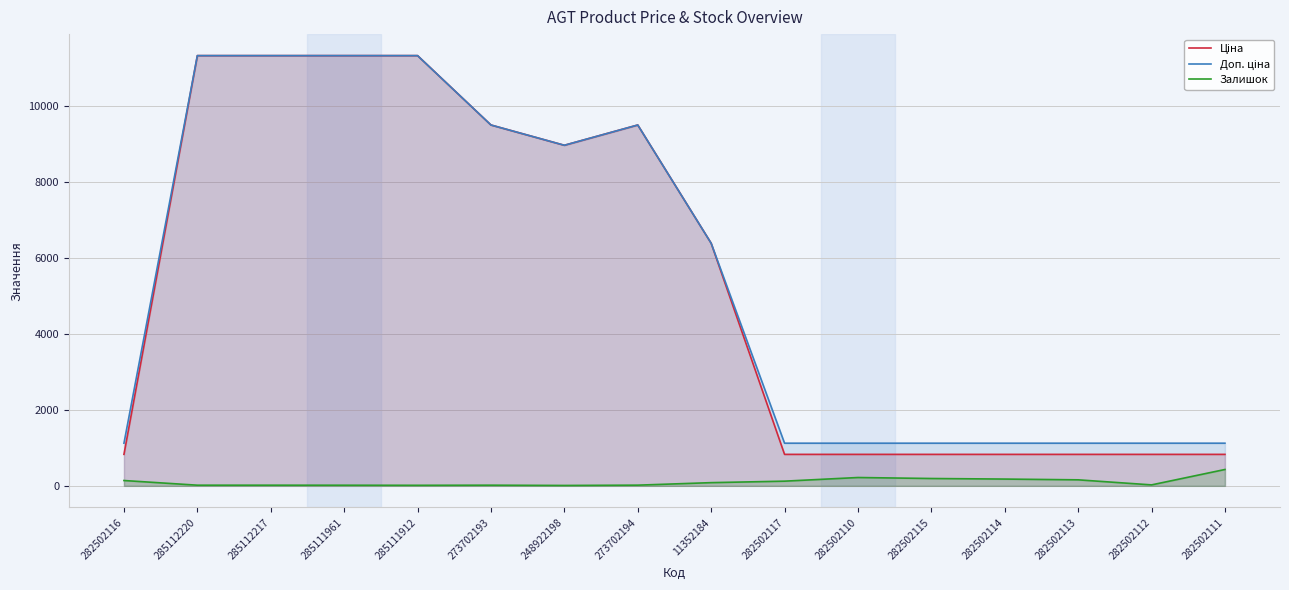

How many interior local peaks does the Залишок series have?

2